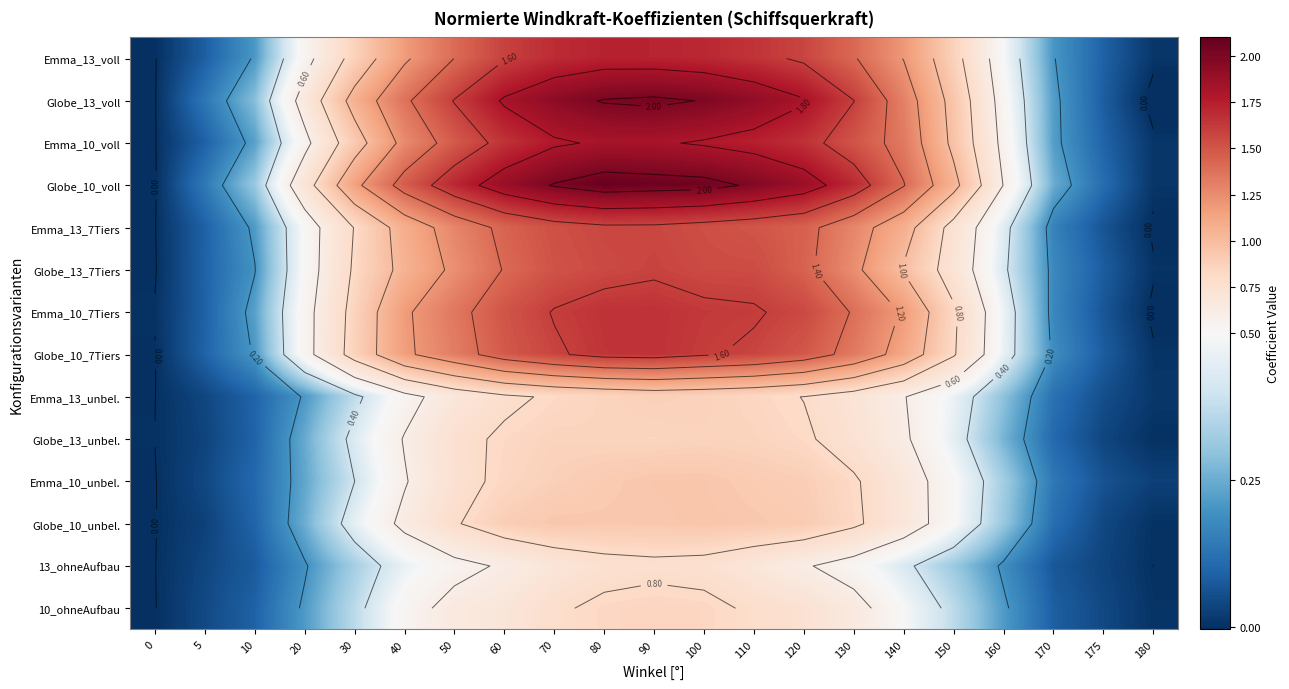

The value of Emma_13_voll at 130 is 1.4. True or false?

True